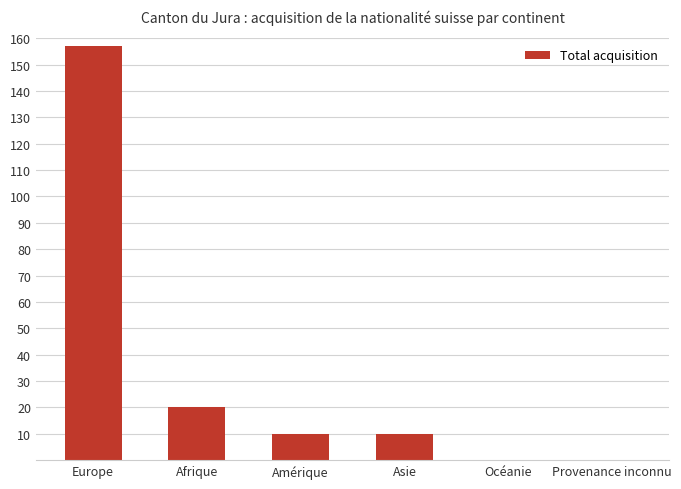

What is the change in value from Afrique to Provenance inconnu?

-20